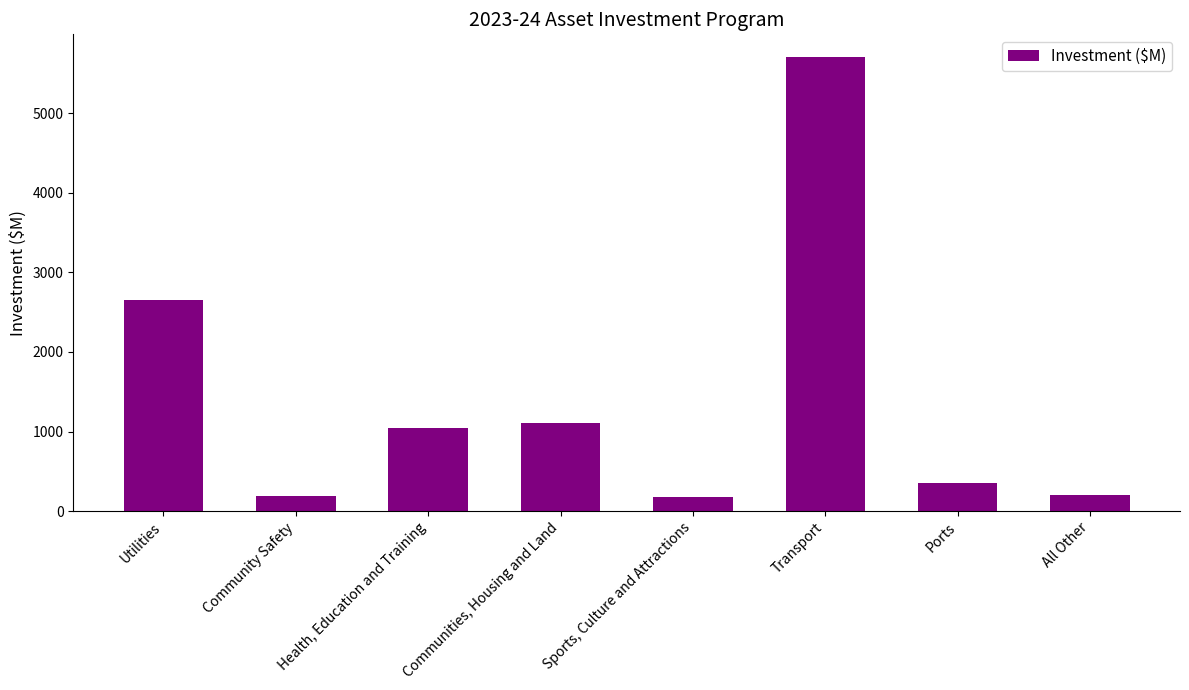

Approximately how many times larger is the value at Health, Education and Training compared to Communities, Housing and Land?

0.9